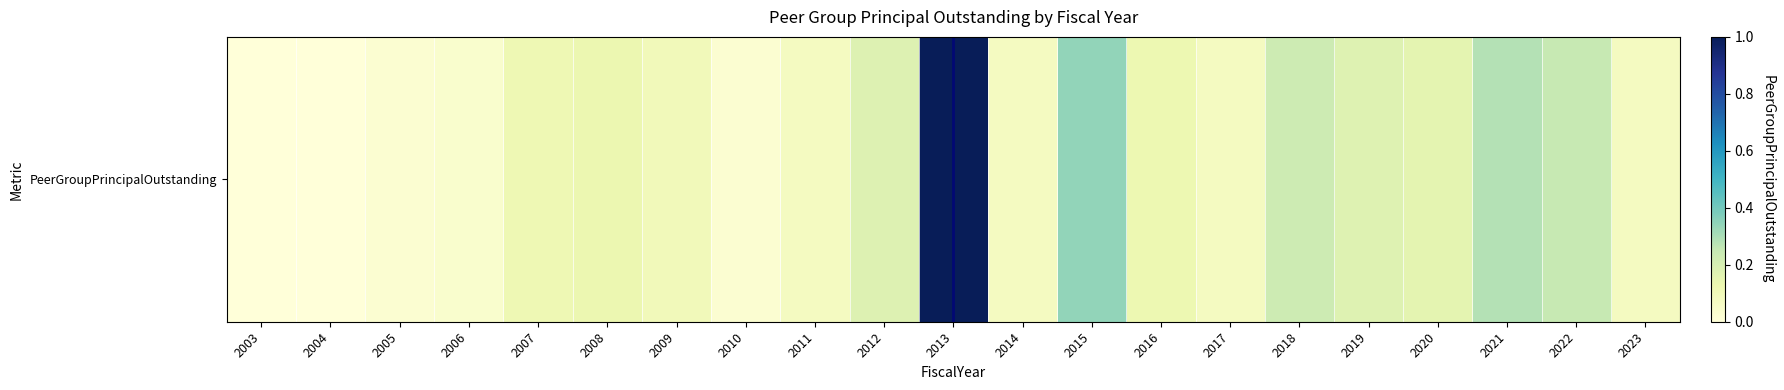

Between 2007 and 2004, which is larger?

2007